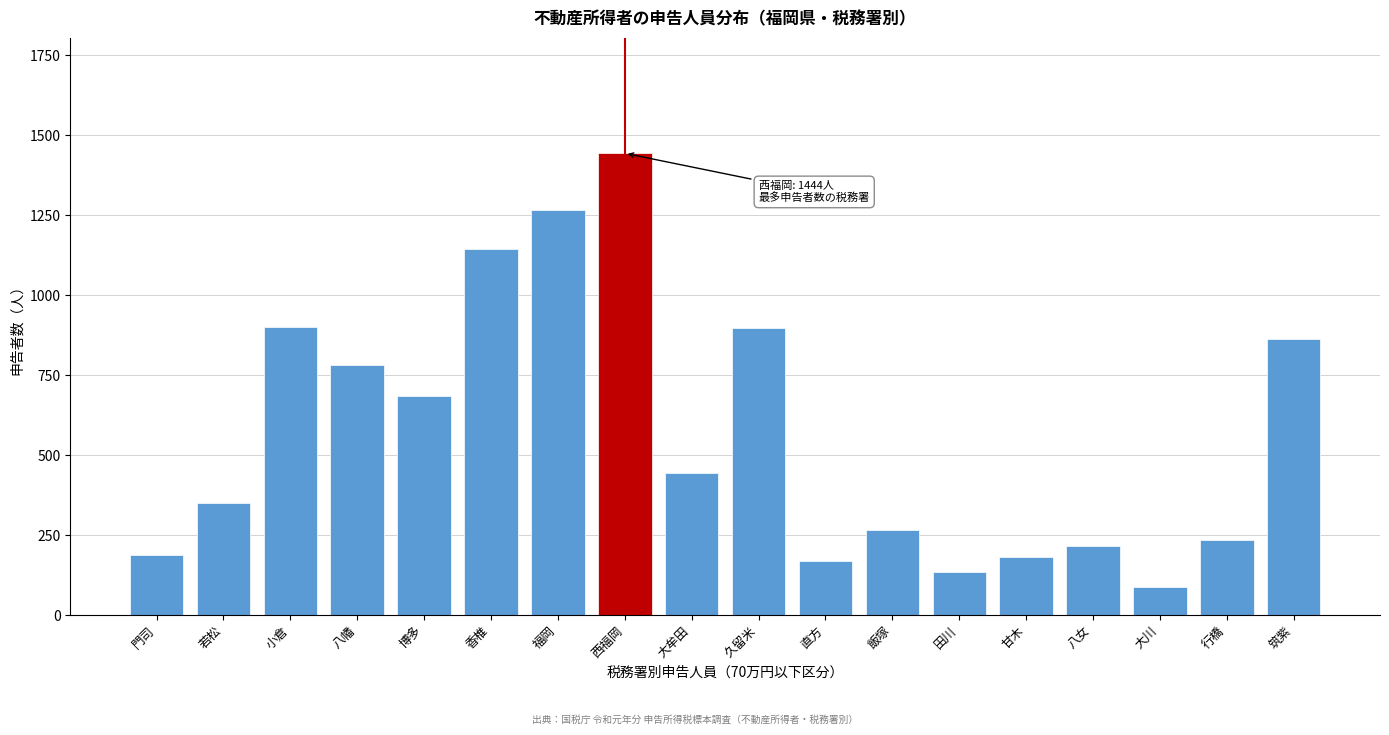

What is the approximate value at 博多?

686